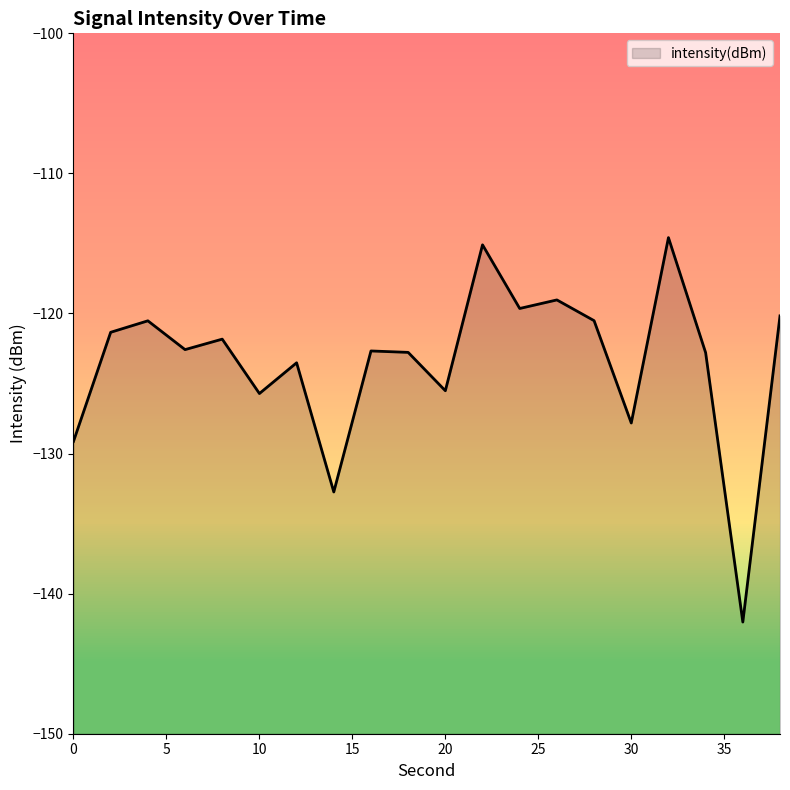

The value at 2 is -121.3. True or false?

True